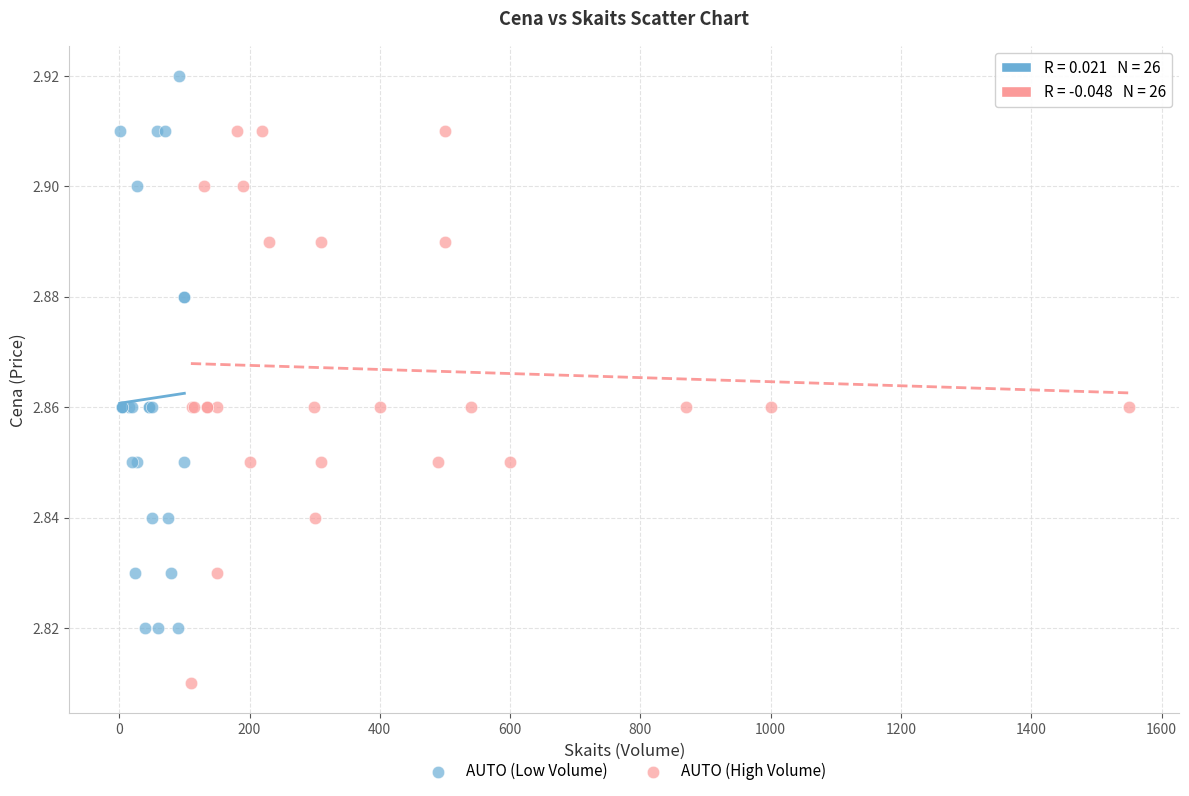

What are all the series names shown in the legend?

AUTO (Low Volume), AUTO (High Volume)